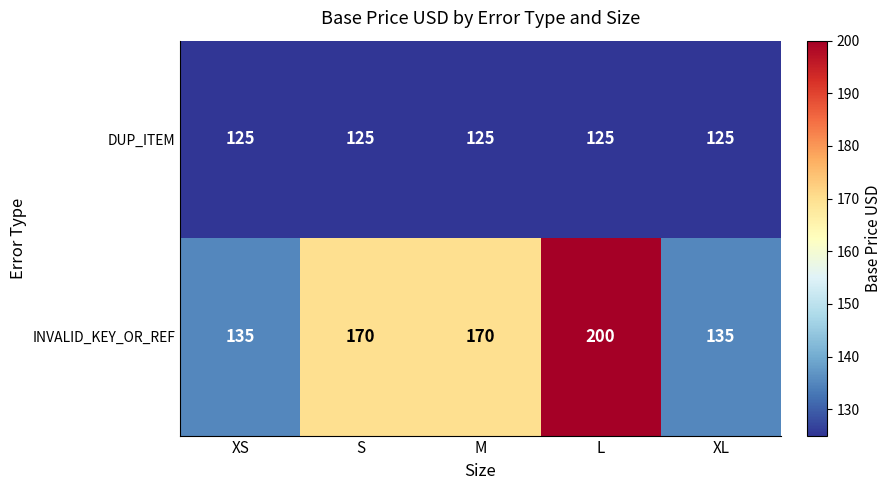

What is the difference between the INVALID_KEY_OR_REF values at L and M?

30